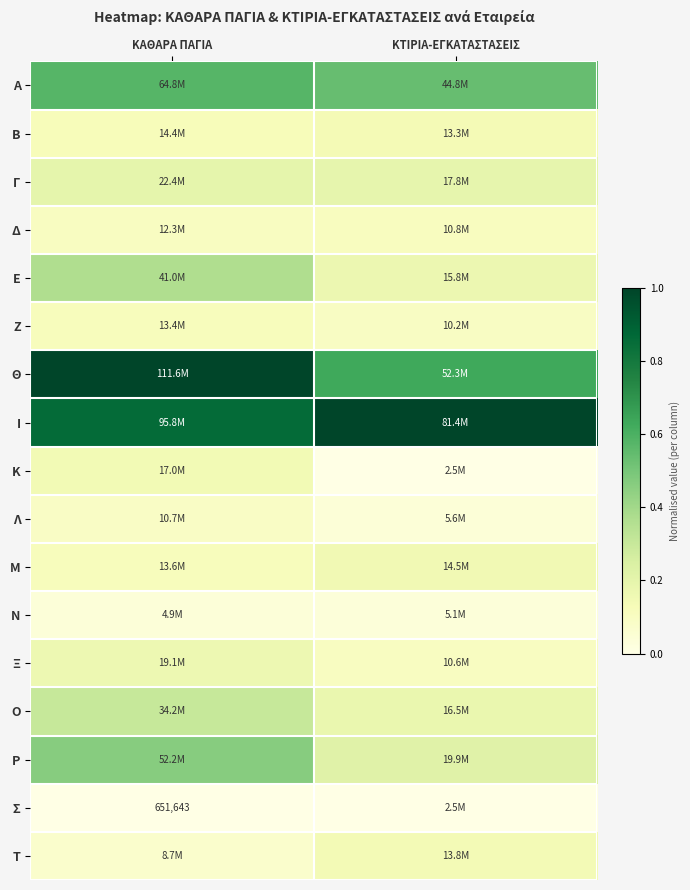

At which label is Κ closest to 0?

ΚΤΙΡΙΑ-ΕΓΚΑΤΑΣΤΑΣΕΙΣ